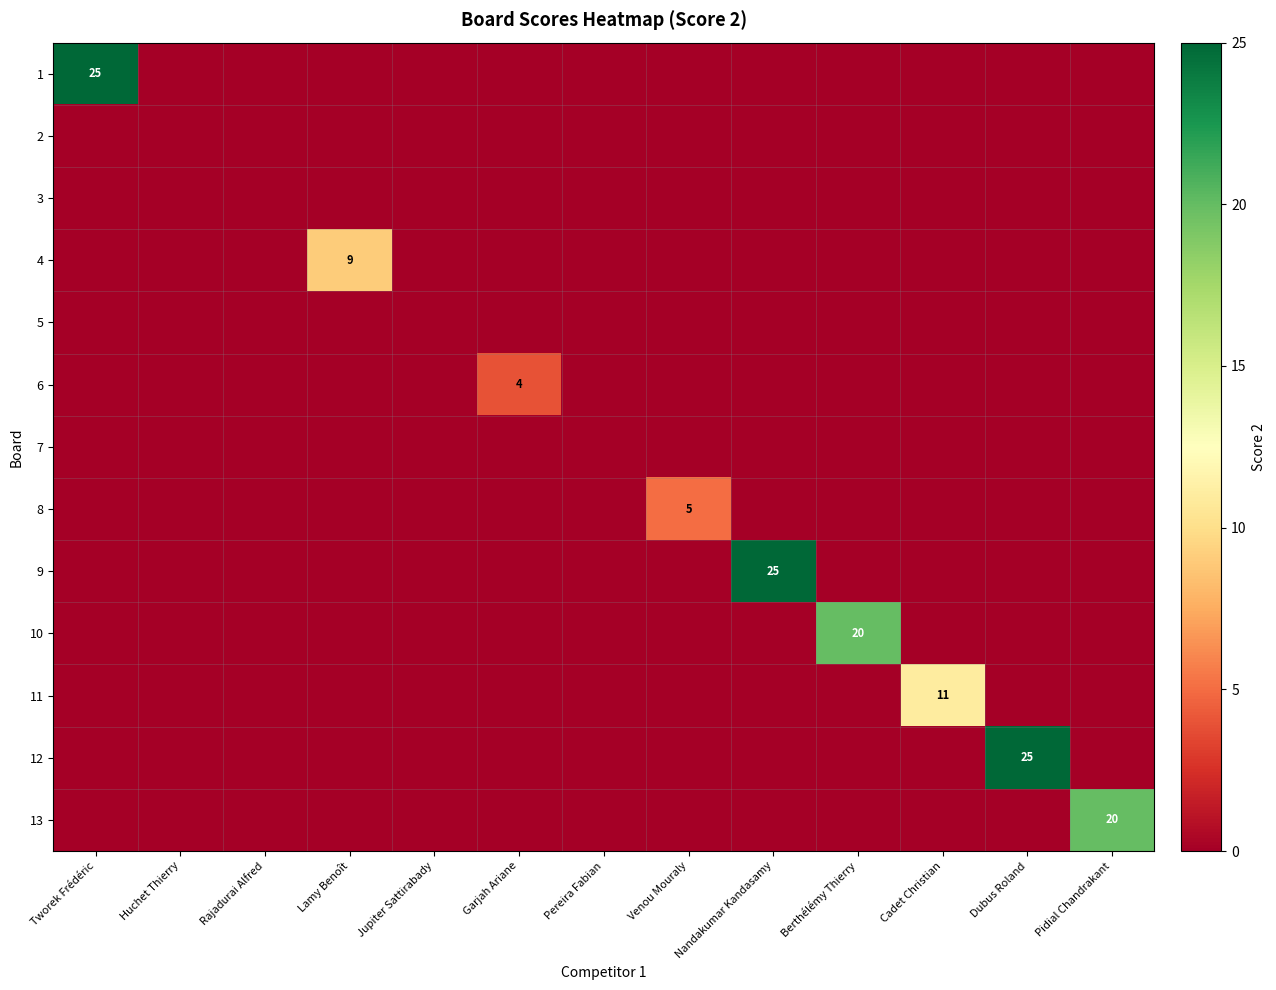

Rank the categories by 8 value from highest to lowest.

Venou Mouraly, Tworek Frédéric, Huchet Thierry, Rajadurai Alfred, Lamy Benoît, Jupiter Sattirabady, Garjah Ariane, Pereira Fabian, Nandakumar Kandasamy, Berthélémy Thierry, Cadet Christian, Dubus Roland, Pidial Chandrakant